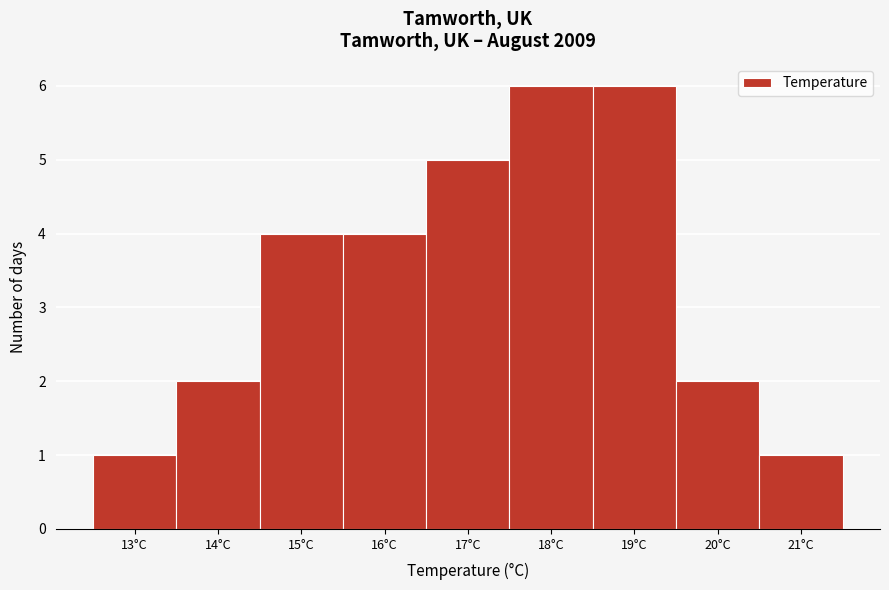

How tall is the bar that spans 20.5 to 21.5 on the x-axis? The values are not printed on the chart, so give them approximately, as read against the axis.

1